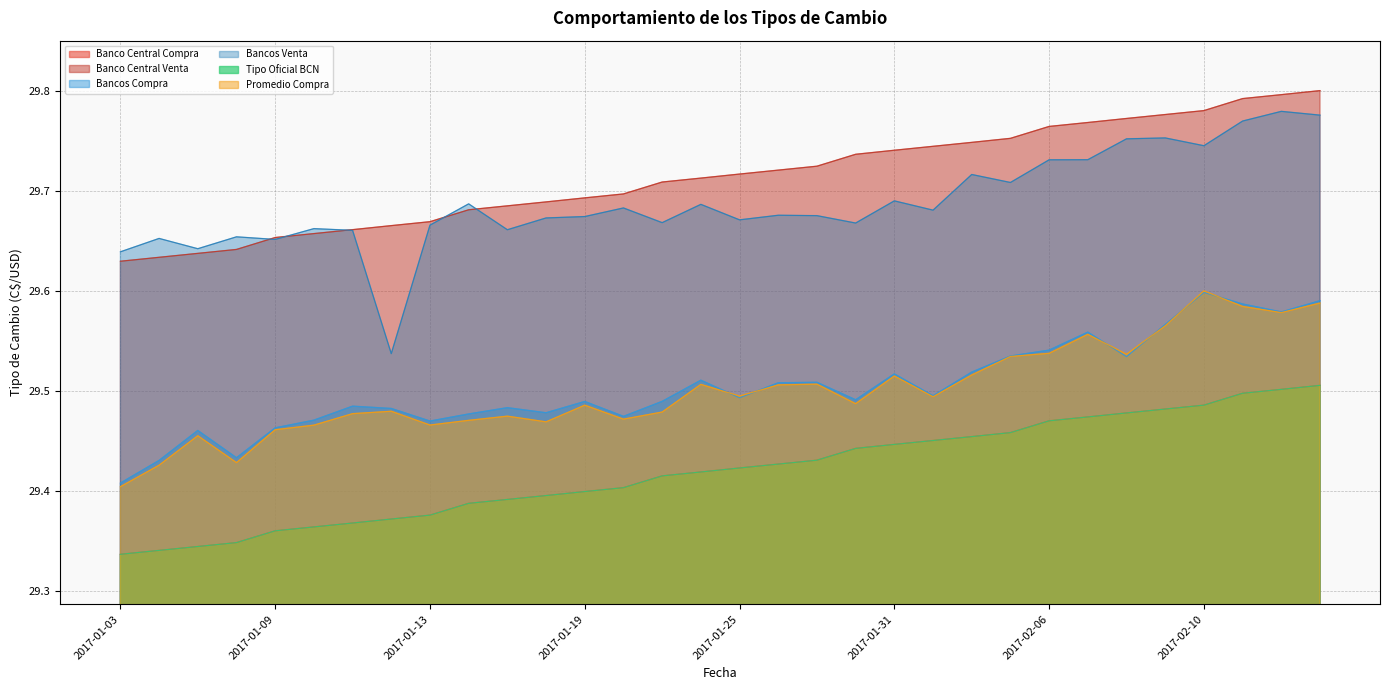

How many lines are shown in the chart?

6